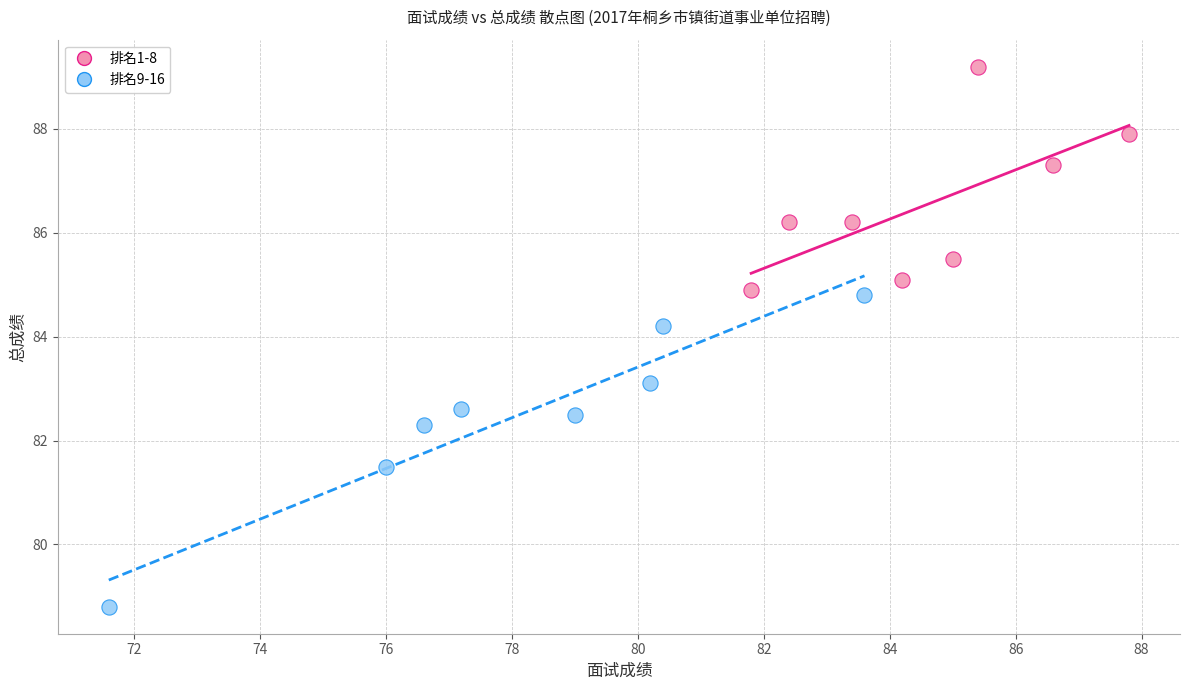

Which series has the largest Y range (max minus min)?

排名9-16